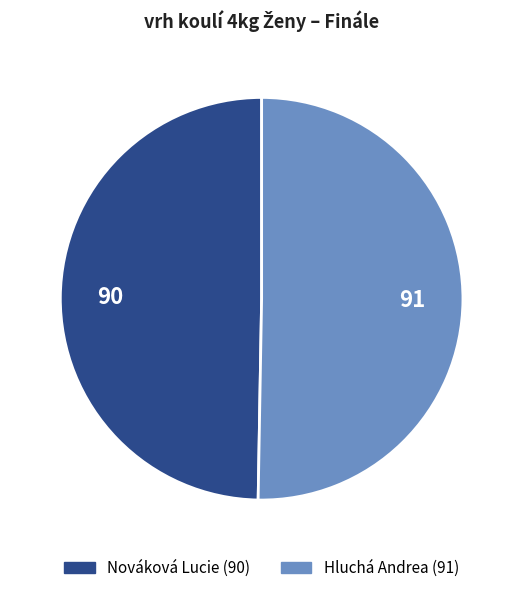

Is there any slice that represents more than half of the pie?

Yes